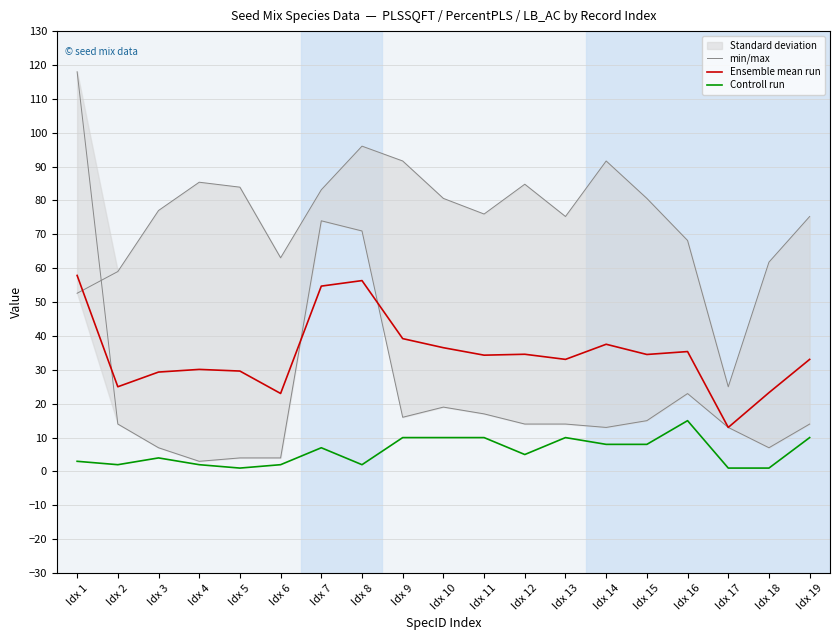

How many values in the Ensemble mean run series are below 34?

9